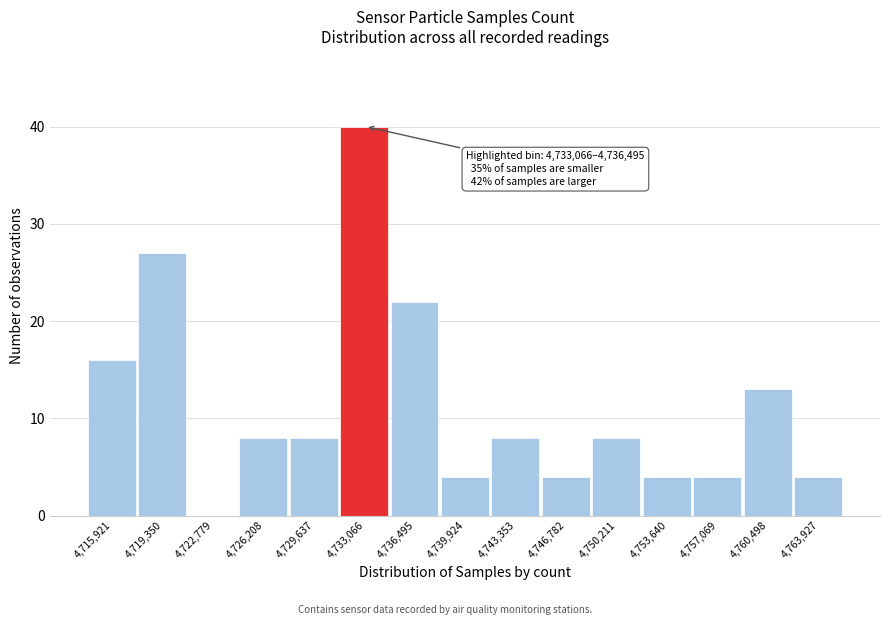

Reading left to right, extract all data points from this chart.

4,715,921=16	4,719,350=27	4,722,779=0	4,726,208=8	4,729,637=8	4,733,066=40	4,736,495=22	4,739,924=4	4,743,353=8	4,746,782=4	4,750,211=8	4,753,640=4	4,757,069=4	4,760,498=13	4,763,927=4